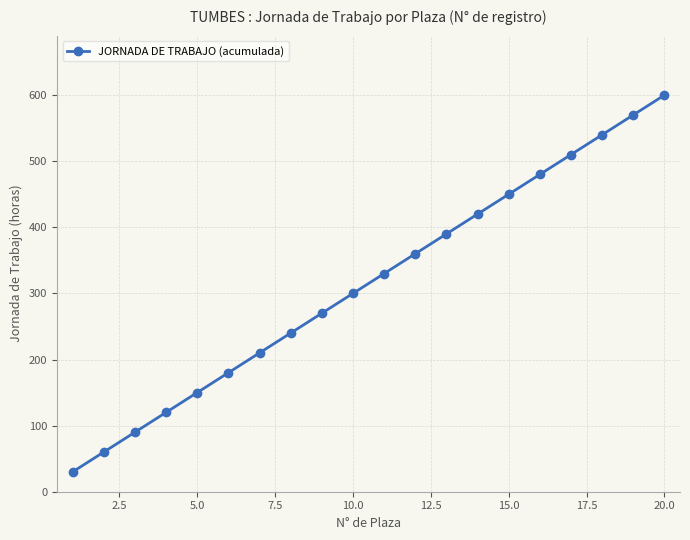

What is the sum of all values?

6300